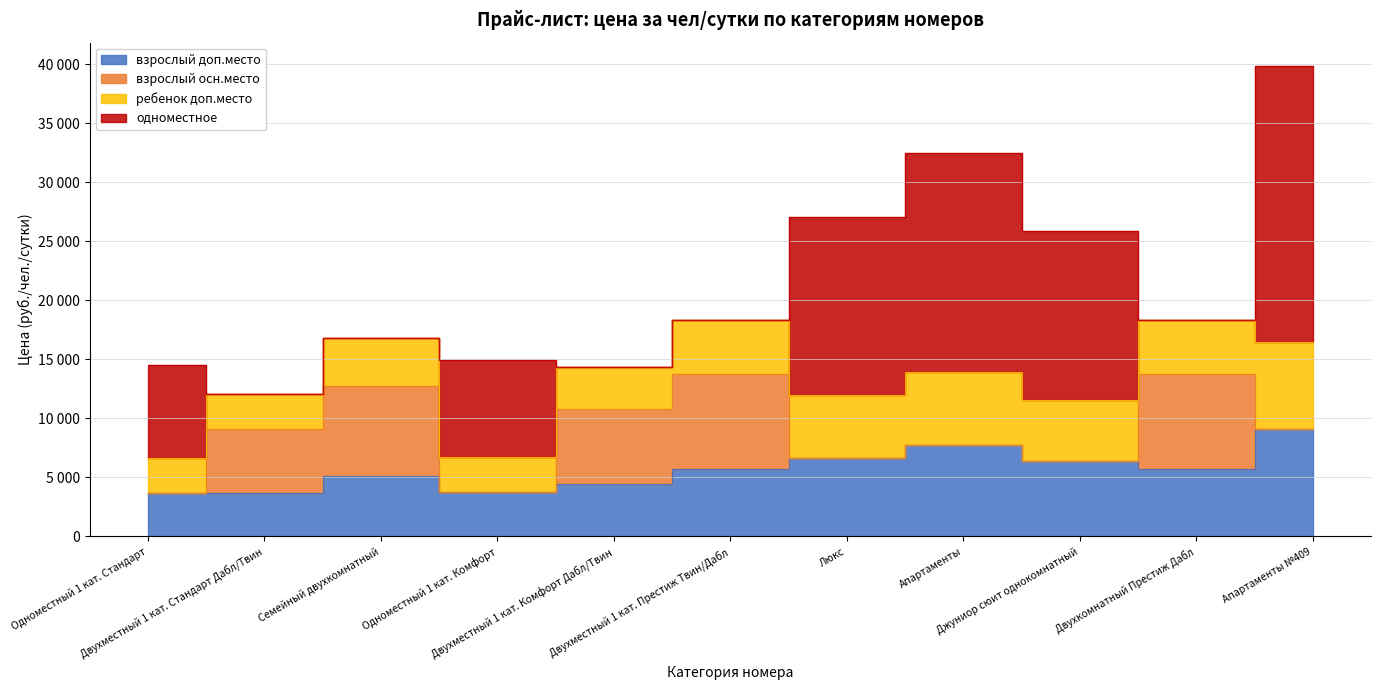

What is the label of the 4th point from the left?

Одноместный 1 кат. Комфорт